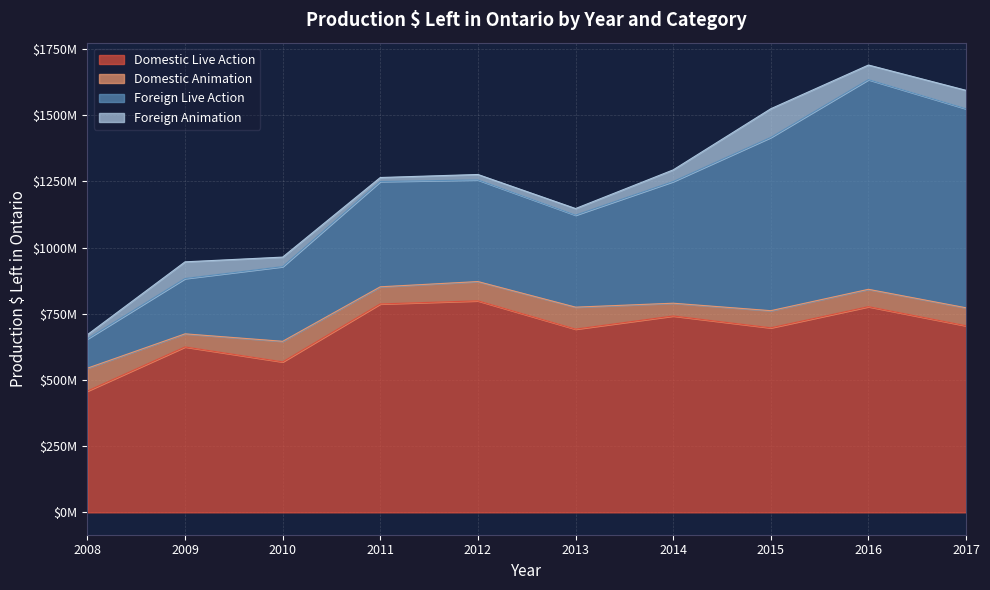

How many times do Foreign Animation and Domestic Animation cross each other?

5